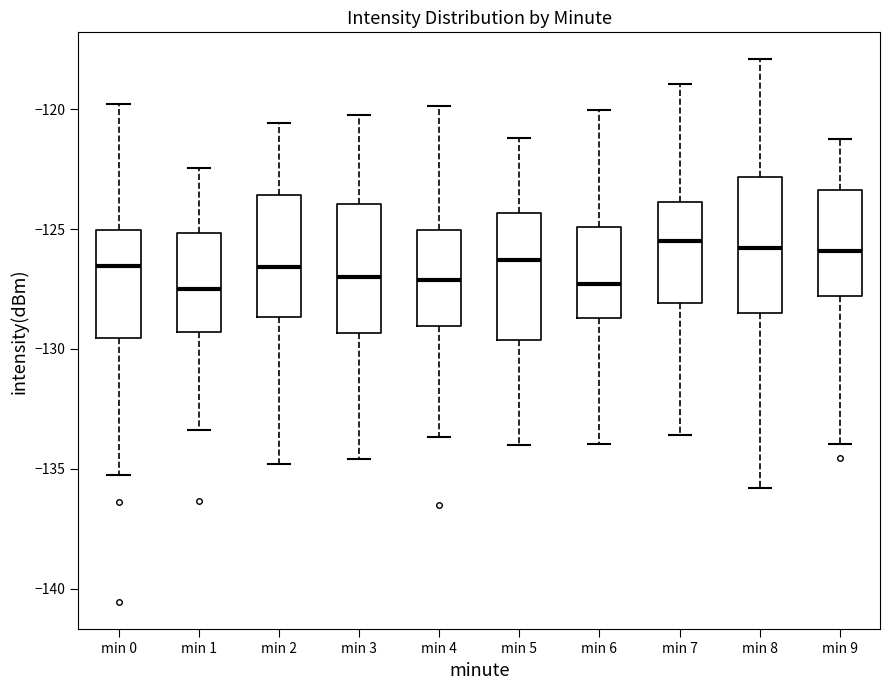

Reading left to right, read every box against the y-axis: the position of its median line, the range the box covers, and the ends of its whiskers. The values are not printed on the chart, so give them approximately, as read against the axis.

min 0: median -126.5, box -129.5 to -125.0, whiskers -135.0 to -120.0
min 1: median -127.5, box -129.5 to -125.0, whiskers -133.5 to -122.5
min 2: median -126.5, box -128.5 to -123.5, whiskers -135.0 to -120.5
min 3: median -127.0, box -129.5 to -124.0, whiskers -134.5 to -120.0
min 4: median -127.0, box -129.0 to -125.0, whiskers -133.5 to -120.0
min 5: median -126.5, box -129.5 to -124.5, whiskers -134.0 to -121.0
min 6: median -127.5, box -128.5 to -125.0, whiskers -134.0 to -120.0
min 7: median -125.5, box -128.0 to -124.0, whiskers -133.5 to -119.0
min 8: median -126.0, box -128.5 to -123.0, whiskers -136.0 to -118.0
min 9: median -126.0, box -128.0 to -123.5, whiskers -134.0 to -121.0